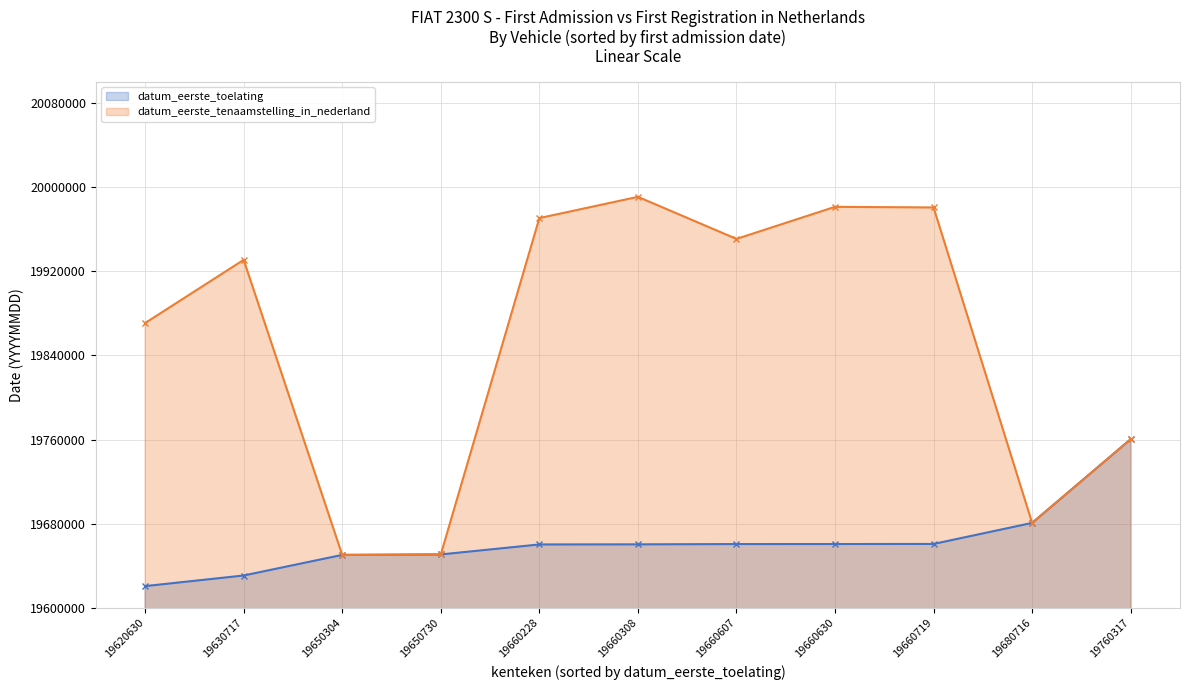

True or false: datum_eerste_toelating has more than 0 interior local peaks.

False